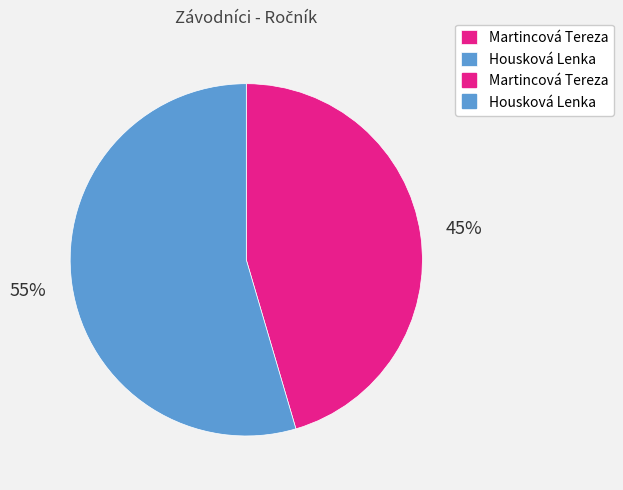

Is there a majority slice in this chart?

Yes